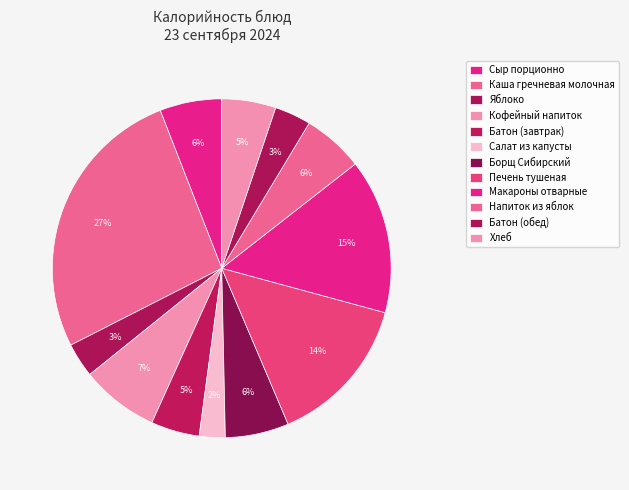

Is there a majority slice in this chart?

No